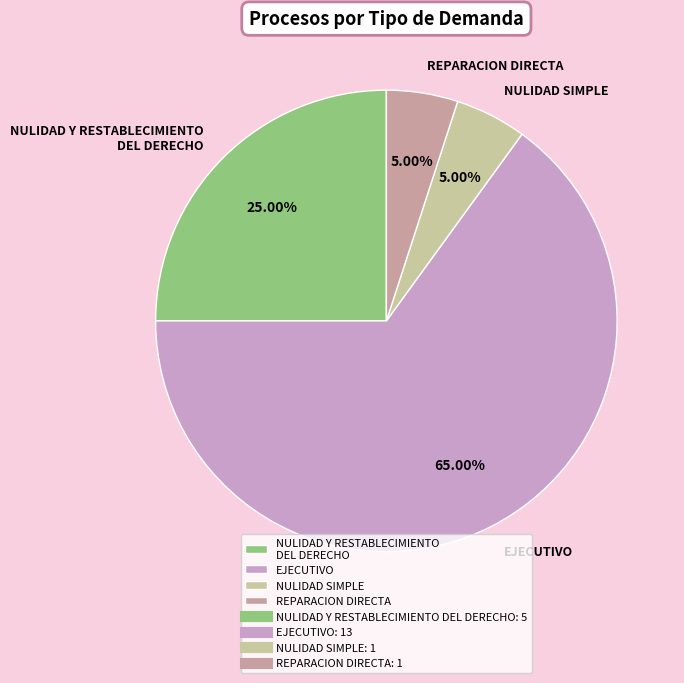

What percentage is the EJECUTIVO slice, to the nearest percent?

65%